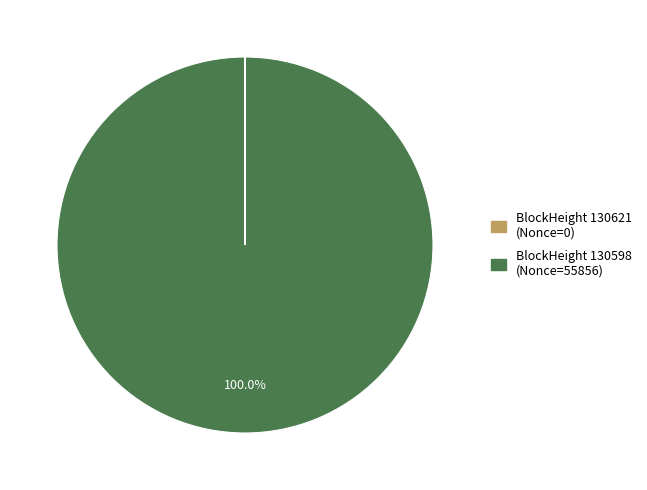

Is there any slice that represents more than half of the pie?

Yes